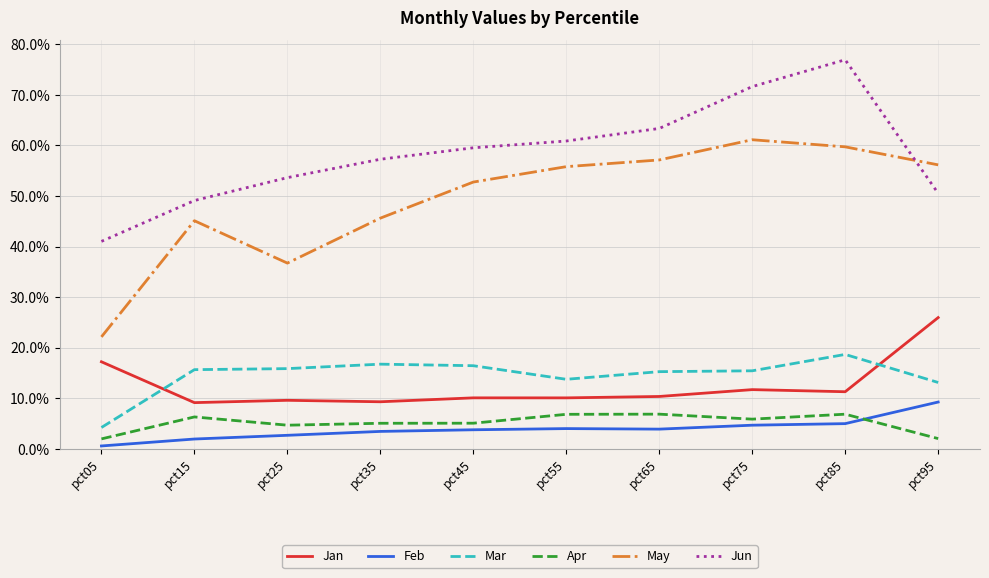

What is the value of the Feb point at the 10th from the left?

0.1